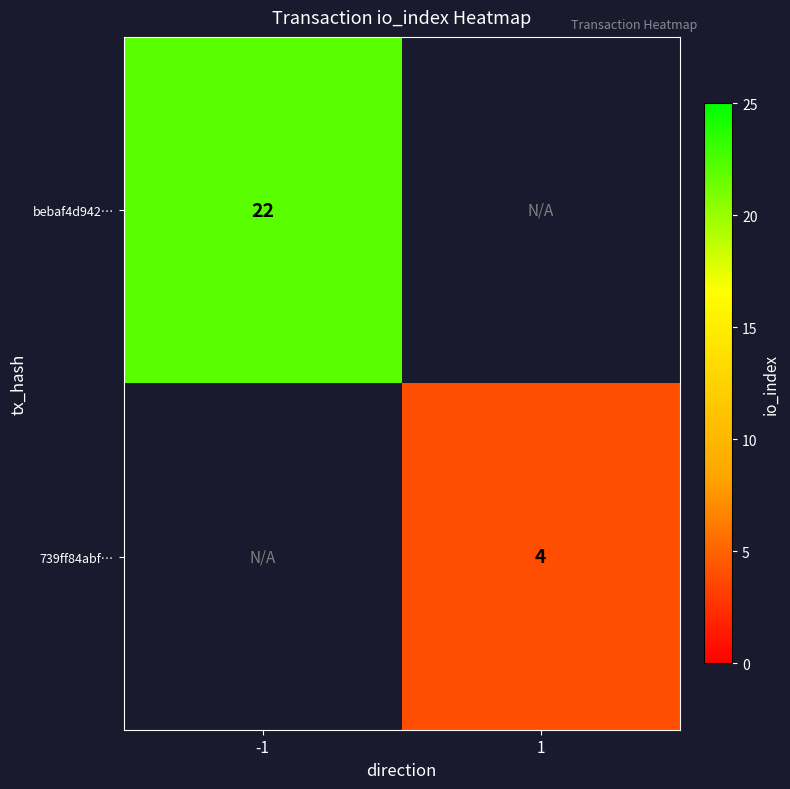

True or false: 739ff84abf… has a value of 4 at 1.

True